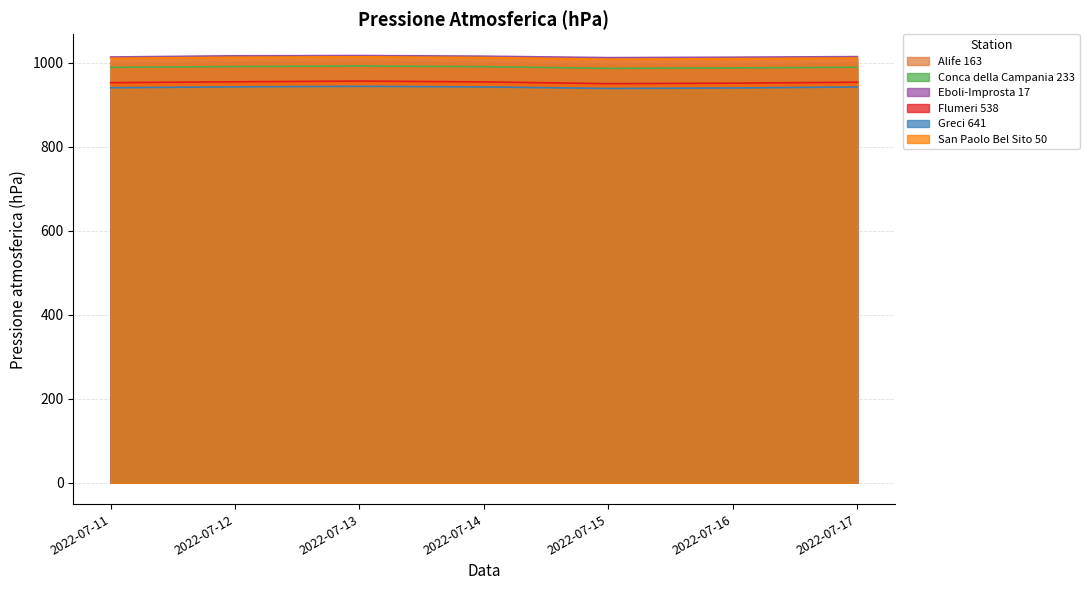

At which label does Eboli-Improsta 17 reach its minimum?

2022-07-15